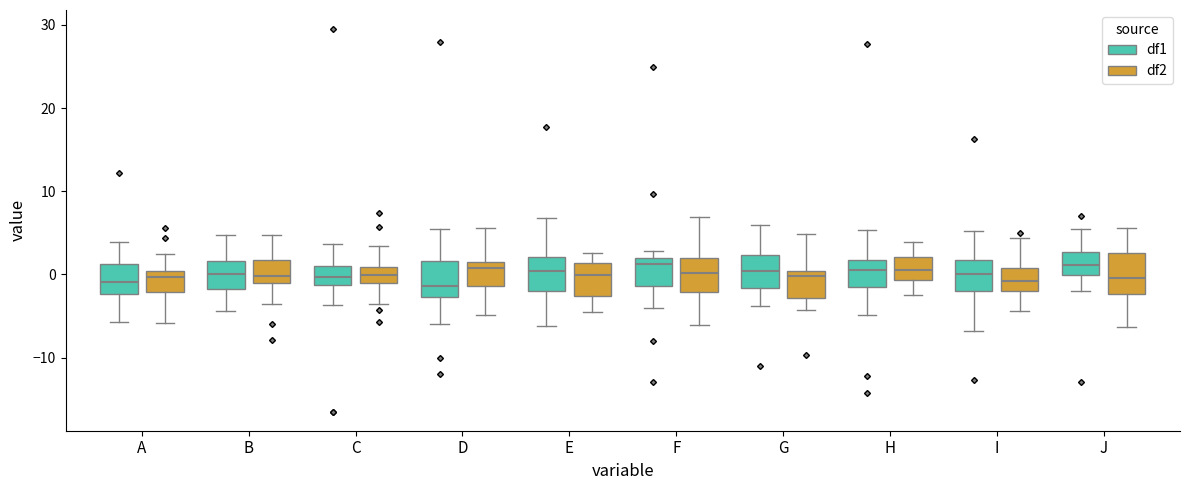

Reading left to right, transcribe this box plot: for each box, give where its median line is, the range the box spans, and where its two whiskers end, as read against the y-axis. The values are not printed on the chart, so give them approximately, as read against the axis.

A (df1): median -1, box -2 to 1, whiskers -6 to 4
A (df2): median 0 (just below the box's upper edge), box -2 to 0, whiskers -6 to 2
B (df1): median 0, box -2 to 2, whiskers -4 to 5
B (df2): median 0, box -1 to 2, whiskers -4 to 5
C (df1): median 0, box -1 to 1, whiskers -4 to 4
C (df2): median 0, box -1 to 1, whiskers -4 to 3
D (df1): median -1, box -3 to 2, whiskers -6 to 5
D (df2): median 1 (just below the box's upper edge), box -1 to 1, whiskers -5 to 6
E (df1): median 0, box -2 to 2, whiskers -6 to 7
E (df2): median 0, box -3 to 1, whiskers -5 to 3
F (df1): median 1, box -1 to 2, whiskers -4 to 3
F (df2): median 0, box -2 to 2, whiskers -6 to 7
G (df1): median 0, box -2 to 2, whiskers -4 to 6
G (df2): median 0 (just below the box's upper edge), box -3 to 0, whiskers -4 to 5
H (df1): median 0, box -1 to 2, whiskers -5 to 5
H (df2): median 1, box -1 to 2, whiskers -2 to 4
I (df1): median 0, box -2 to 2, whiskers -7 to 5
I (df2): median -1, box -2 to 1, whiskers -4 to 4
J (df1): median 1, box 0 to 3, whiskers -2 to 5
J (df2): median 0, box -2 to 3, whiskers -6 to 6